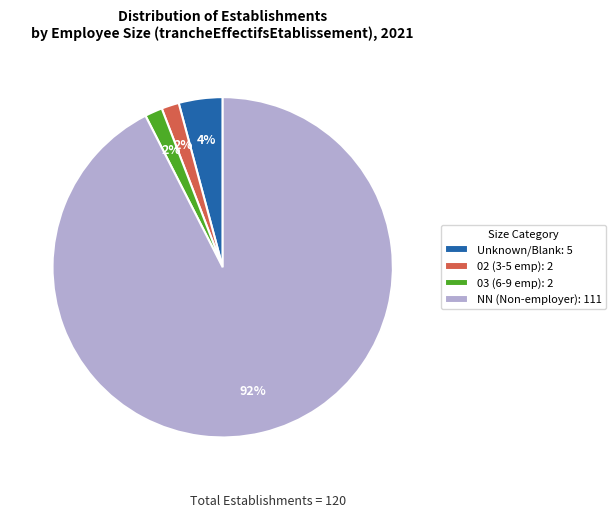

Is there a majority slice in this chart?

Yes